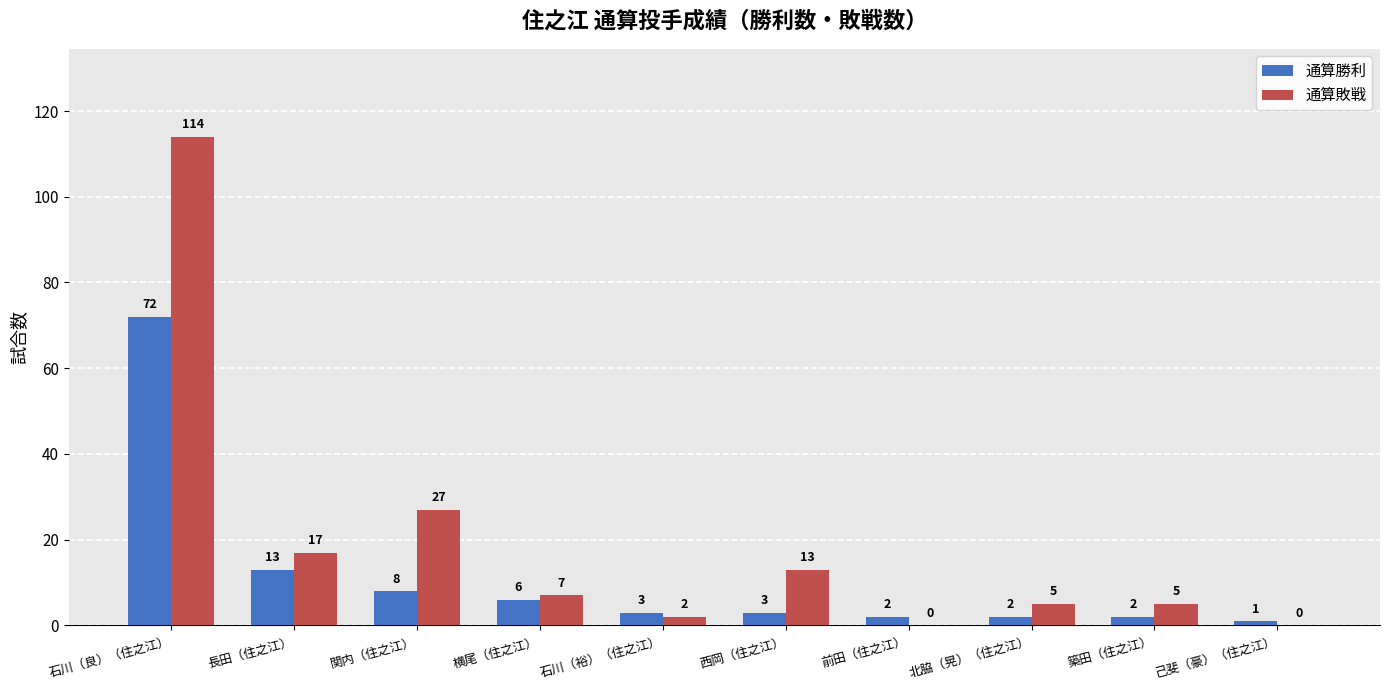

Which category has the highest value across all series?

石川（良）（住之江）